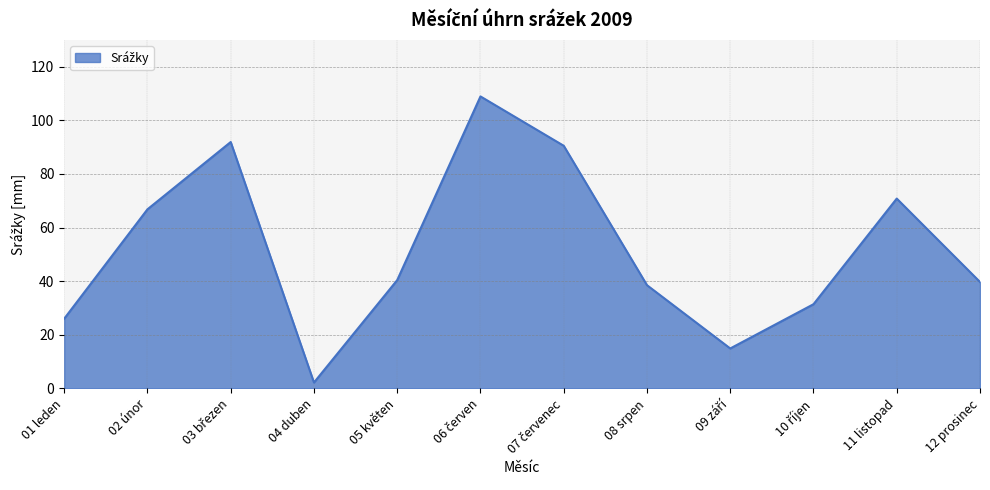

At which label is the value closest to 55?

02 únor